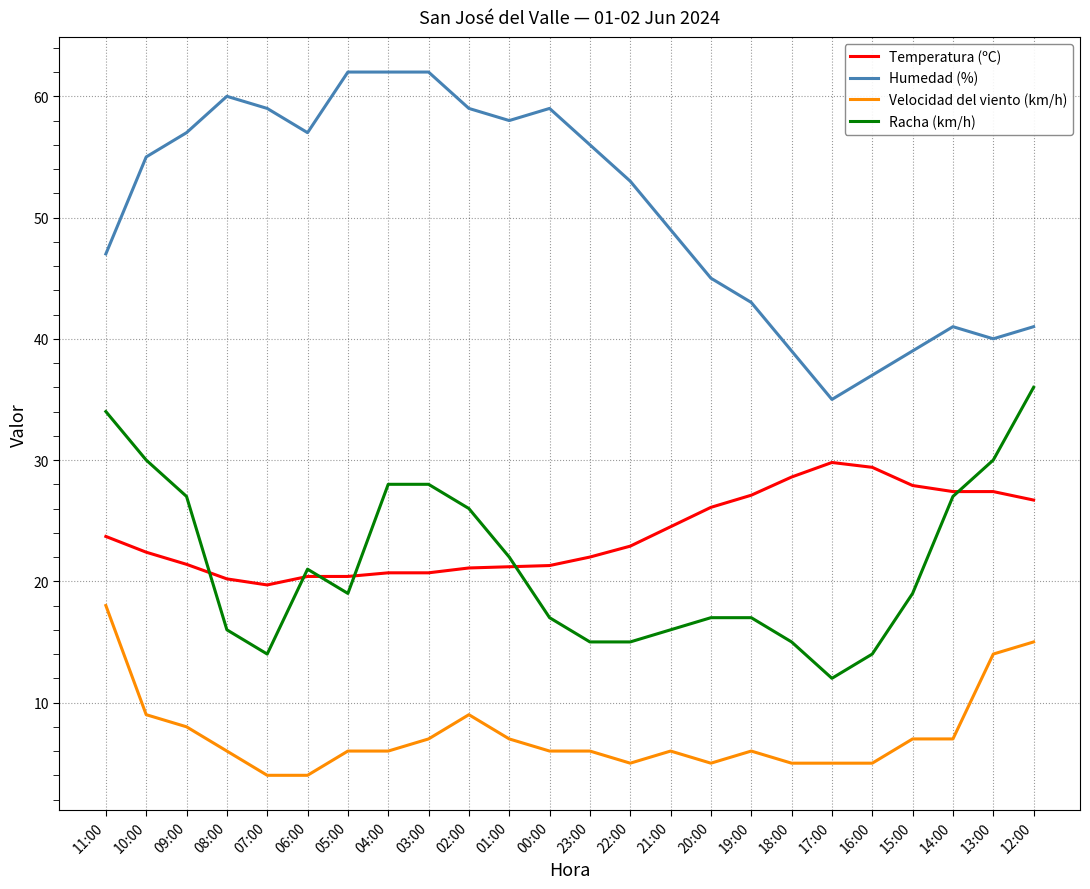

Which series has the largest total across all categories?

Humedad (%)